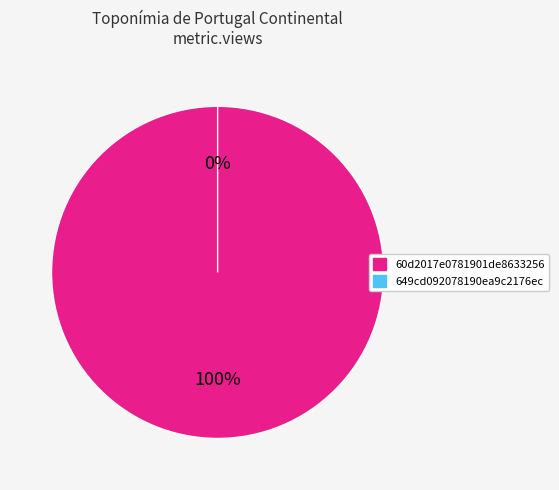

What is the change in value from 60d2017e0781901de8633256 to 649cd092078190ea9c2176ec?

-294